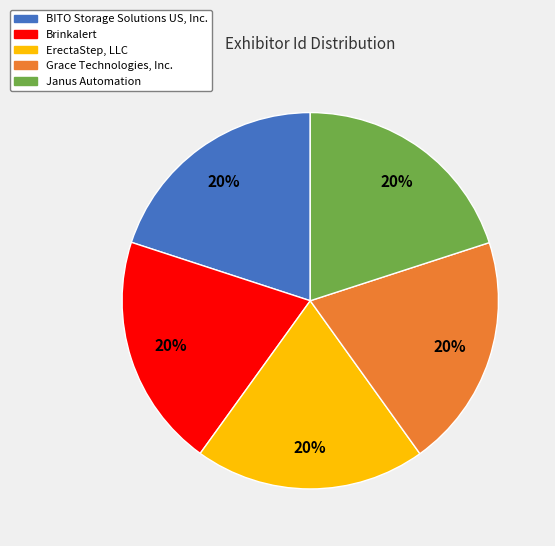

Combined, do BITO Storage Solutions US, Inc. and Grace Technologies, Inc. account for over 50%?

No